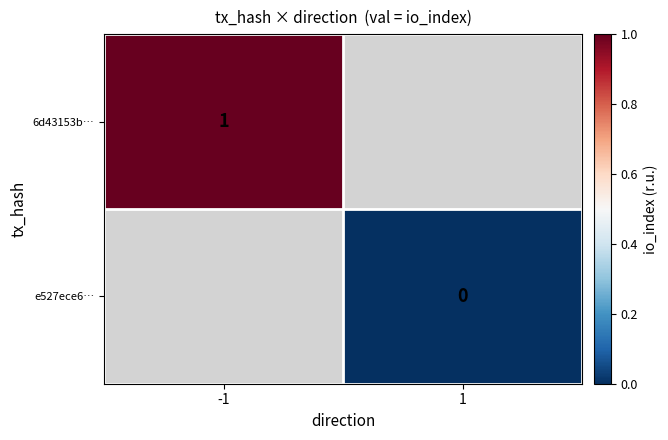

True or false: 6d43153b… has a value of 1 at -1.

True